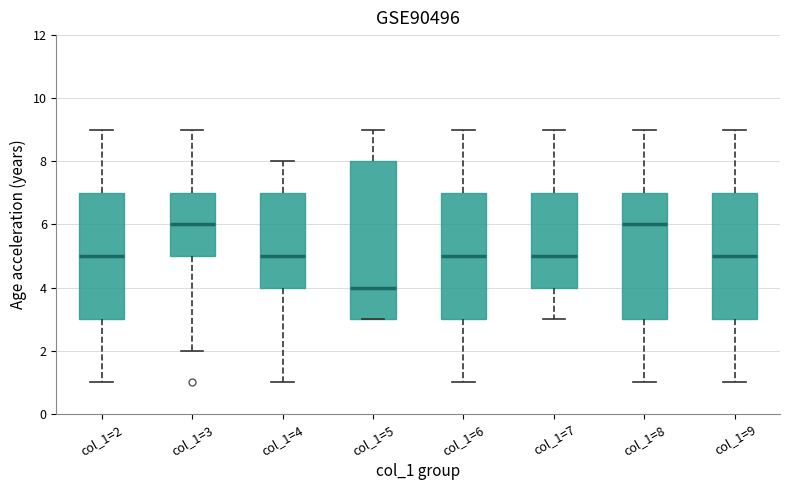

Which box's median line is the lowest?

col_1=5